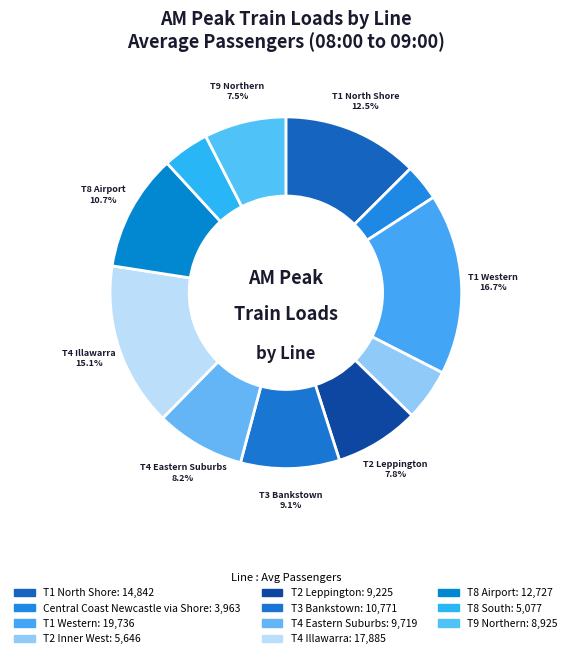

Which slice is the largest?

T1 Western